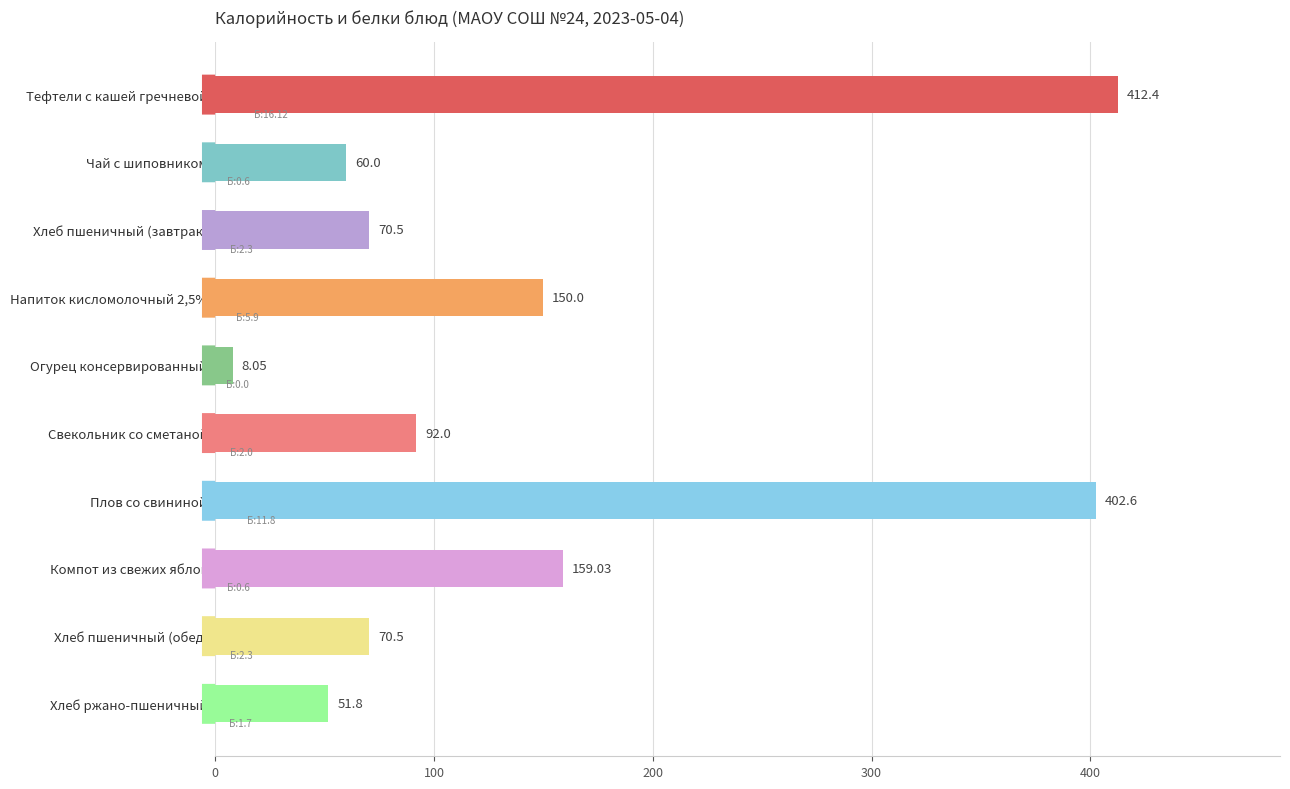

What is the sum of the values at Плов со свининой and Тефтели с кашей гречневой?

815.0